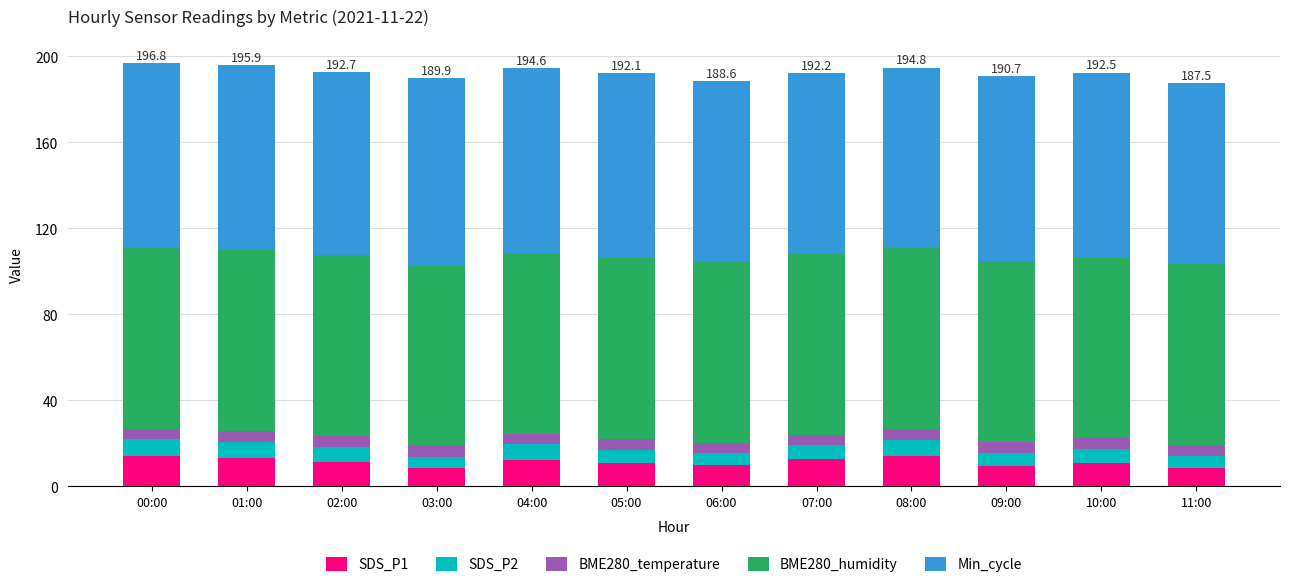

What is the lowest value of the SDS_P1 series?

8.3